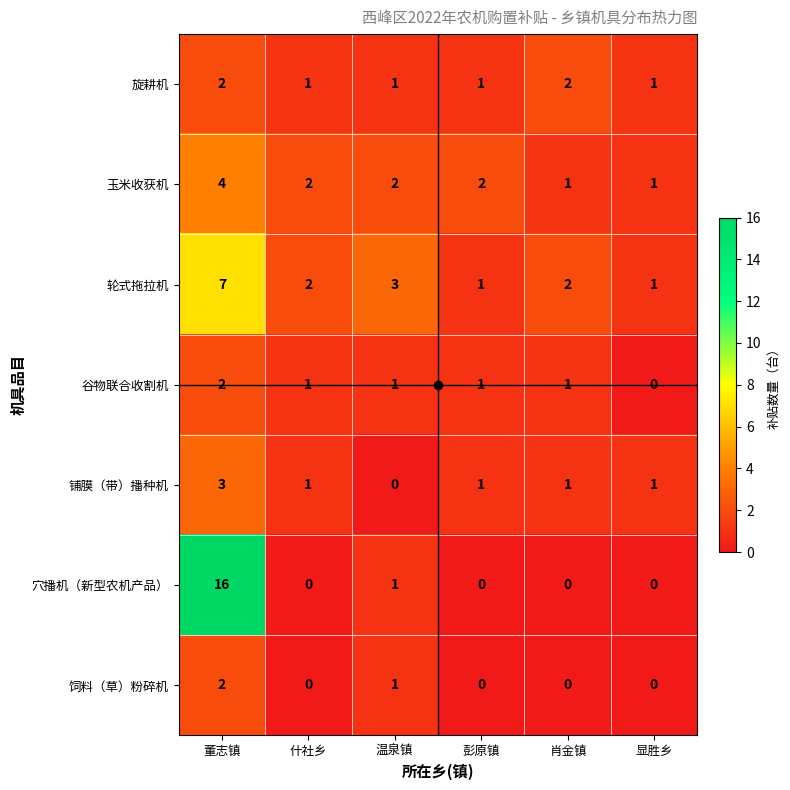

Is it true that 穴播机（新型农机产品） equals -10 at 肖金镇?

False